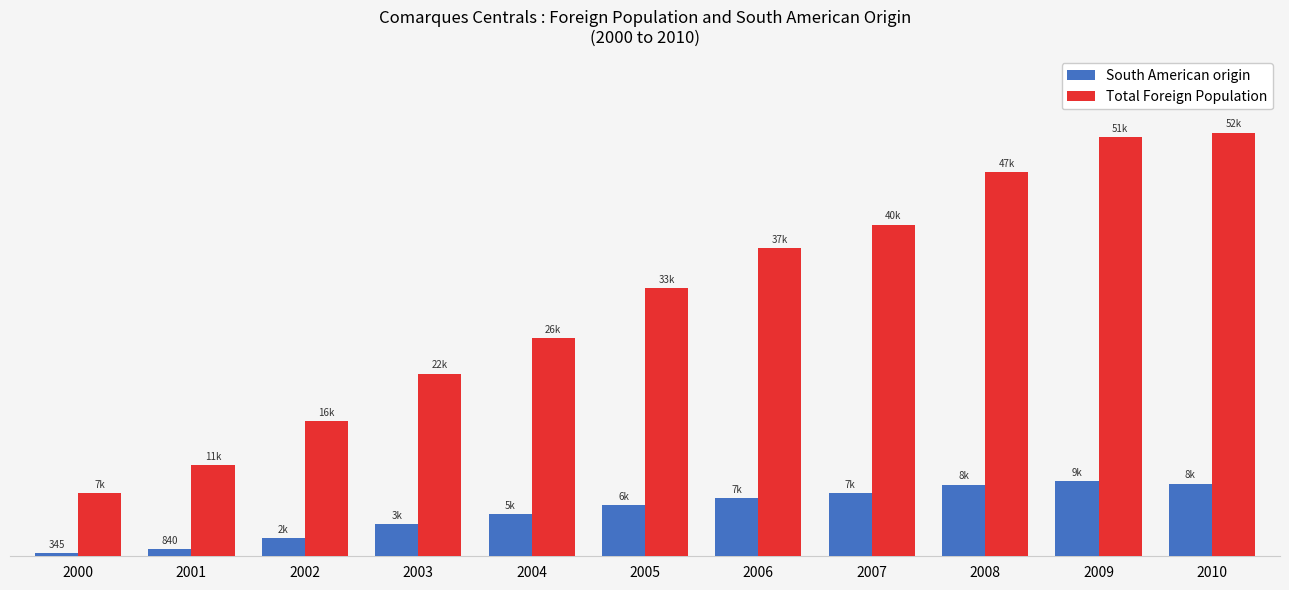

What is the difference between the maximum and minimum values in the Total Foreign Population series?

44302